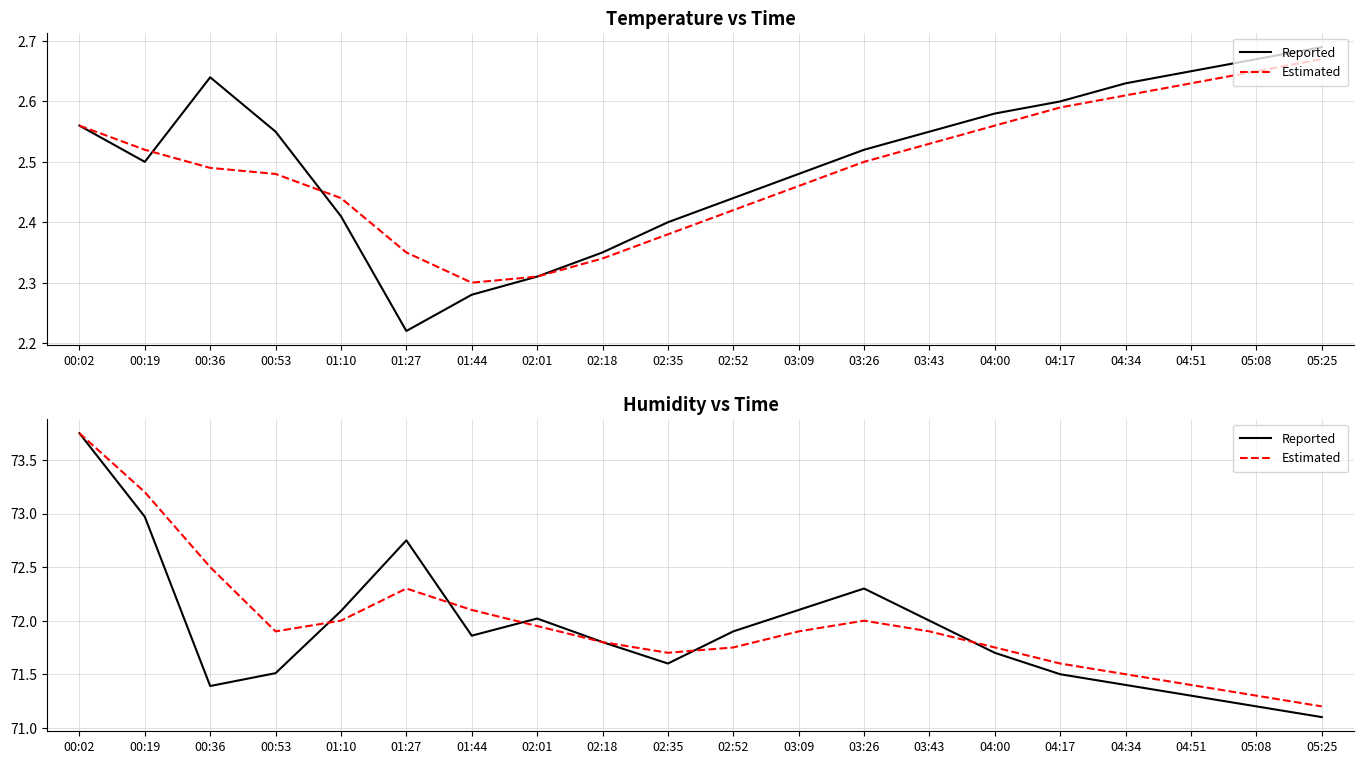

What is the maximum value shown in the chart?

73.8